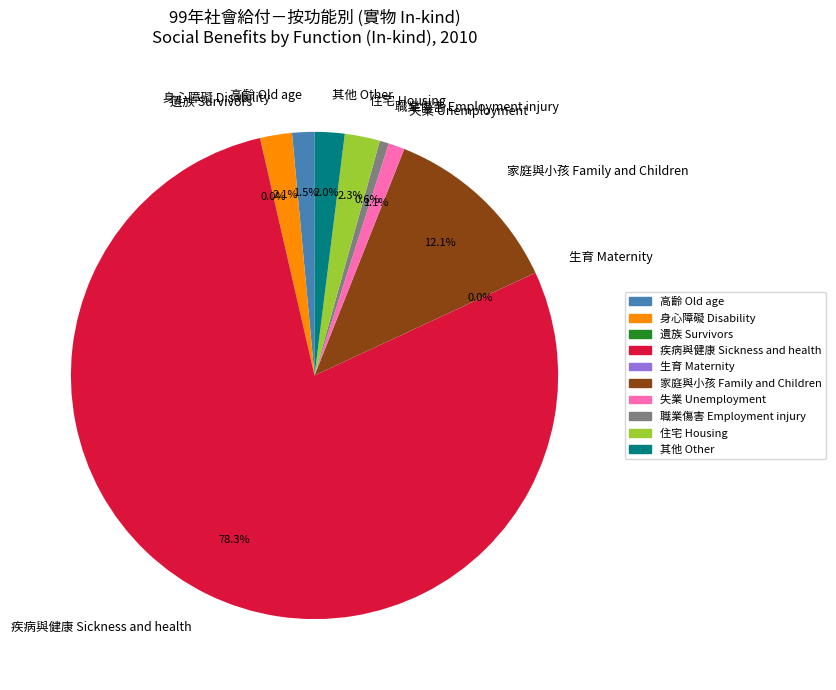

What is the ratio of the value at 高齡 Old age to the value at 失業 Unemployment?

1.4